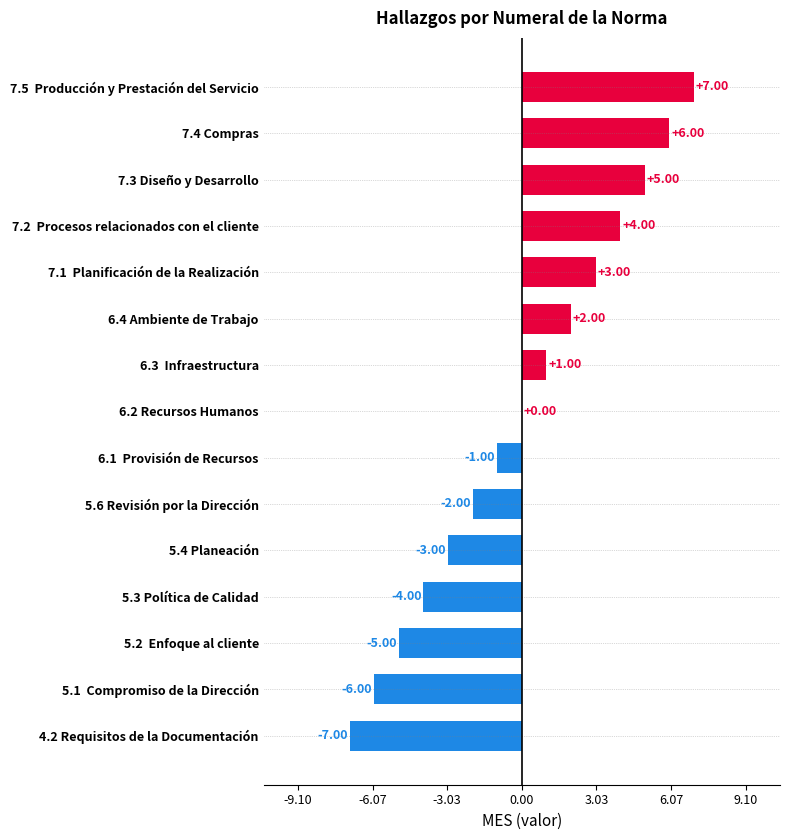

What is the change in value from 5.1  Compromiso de la Dirección to 5.2  Enfoque al cliente?

+1